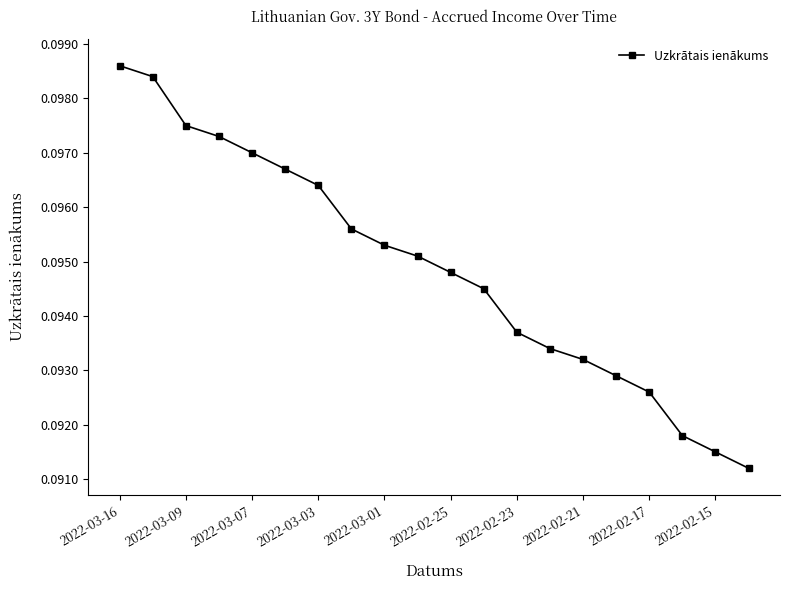

True or false: there are more than 2 points higher than both neighbors.

False